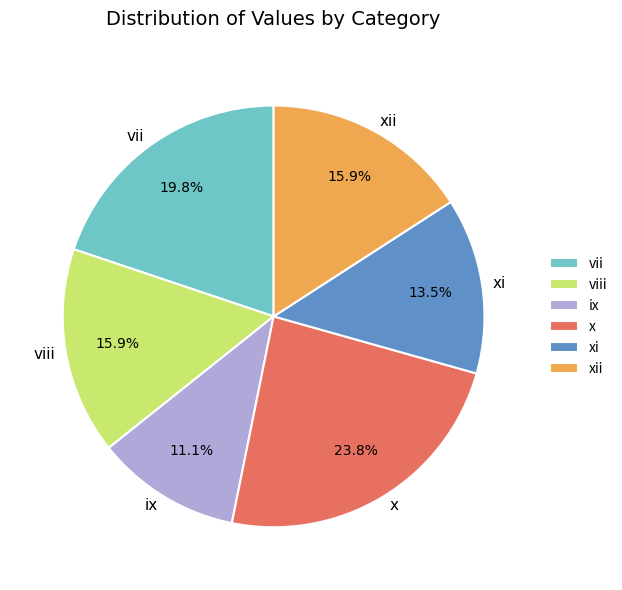

Is it true that viii is 16% of the pie?

True